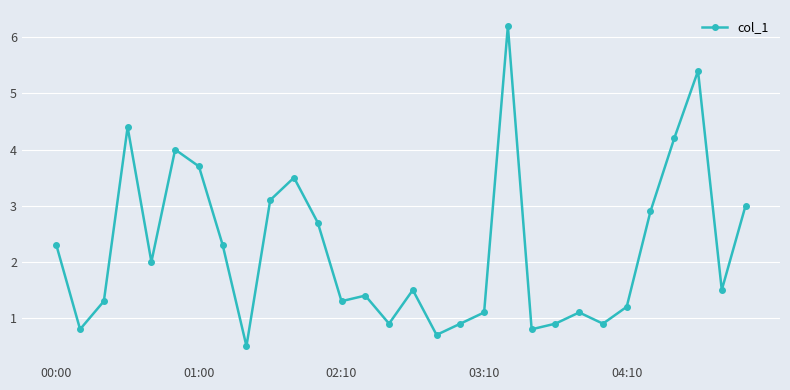

What is the value of the 18th point from the left?

0.9